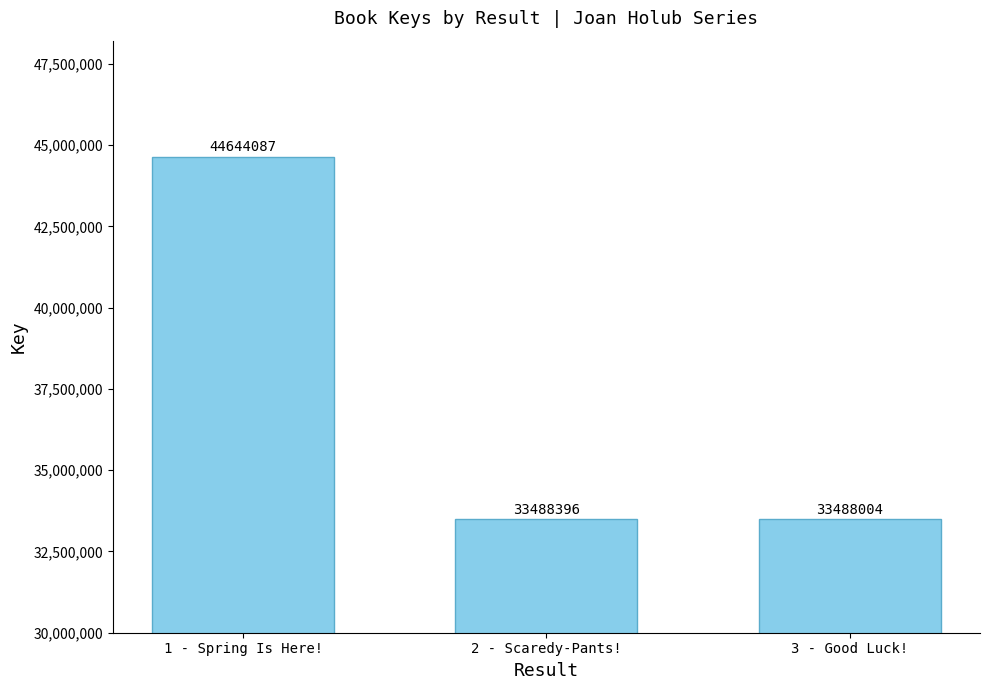

Rank the categories by value from highest to lowest.

1 - Spring Is Here!, 2 - Scaredy-Pants!, 3 - Good Luck!